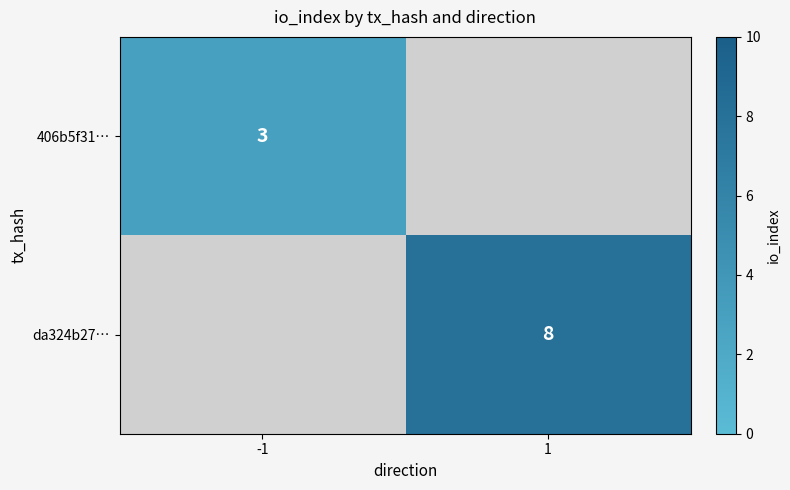

True or false: da324b27… has a value of 8 at 1.

True